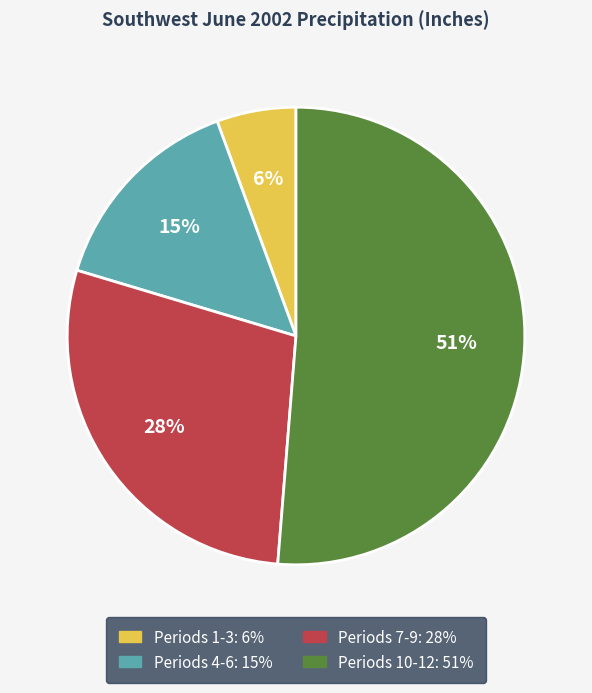

Is there any slice that represents more than half of the pie?

Yes